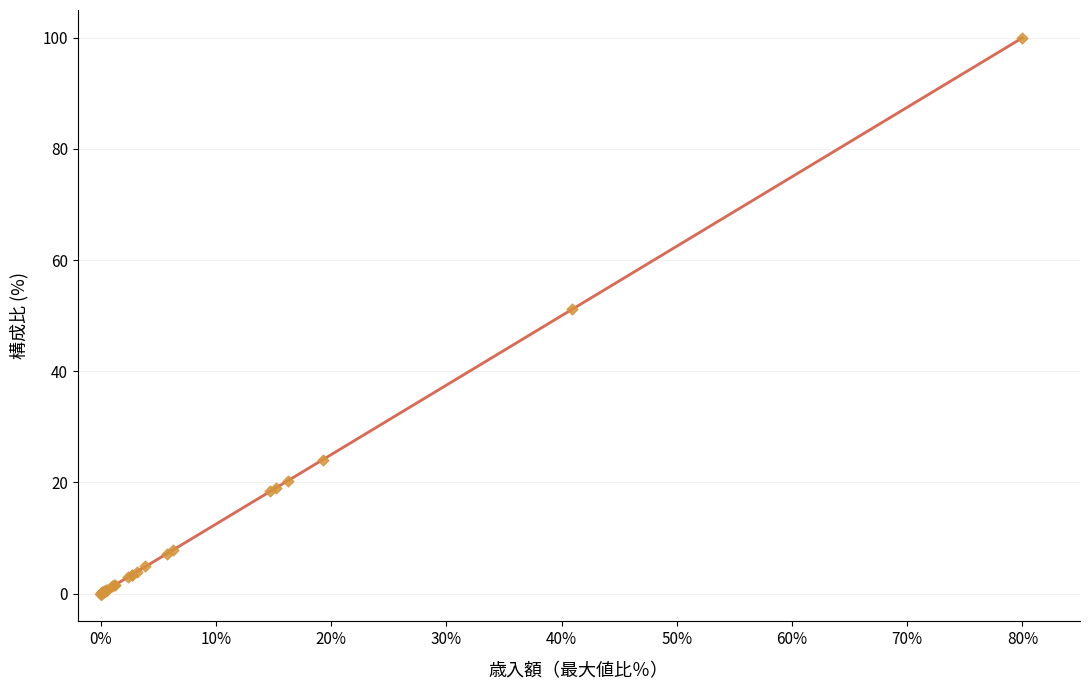

What Y value in the scatter plot is closest to 50?

51.2